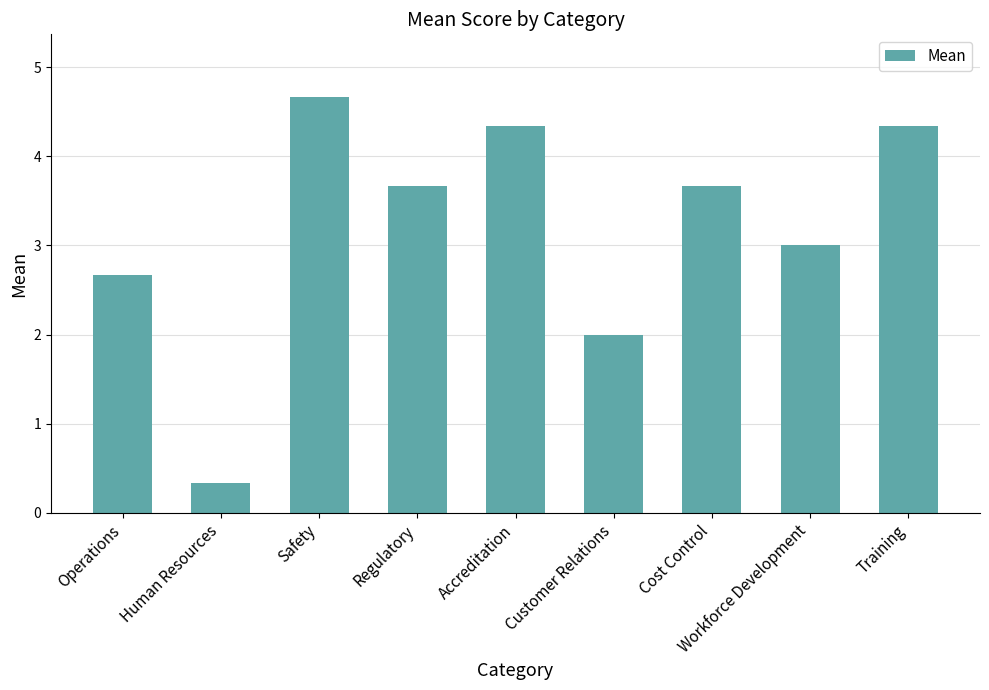

What is the label of the 2nd bar from the right?

Workforce Development